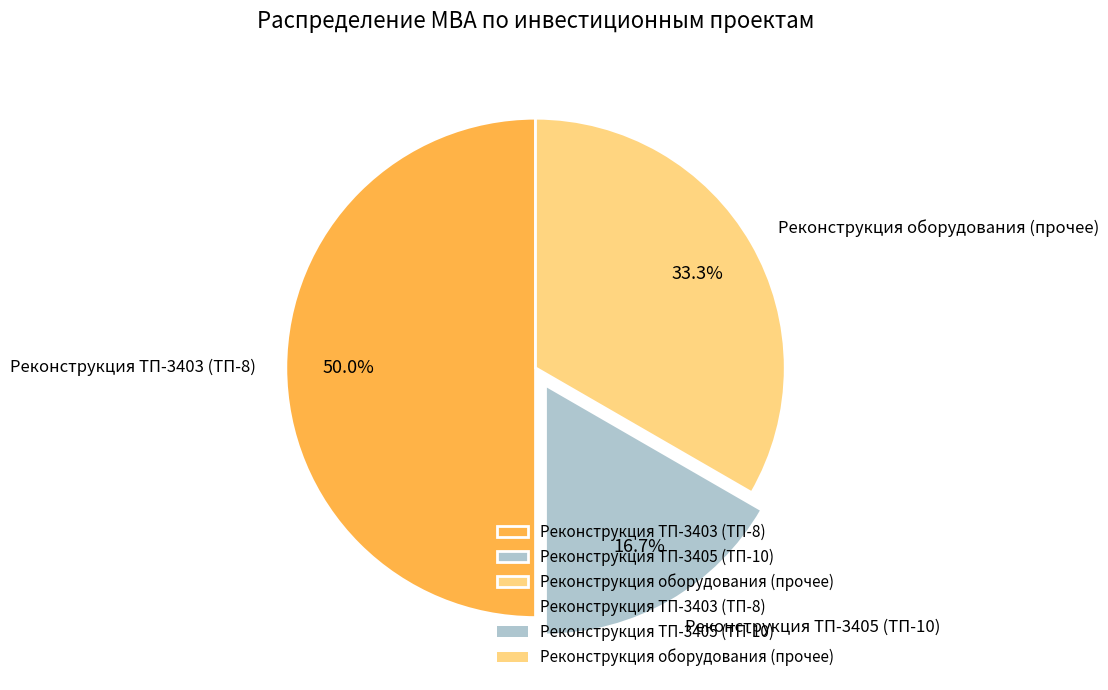

How many slices are in this pie chart?

3